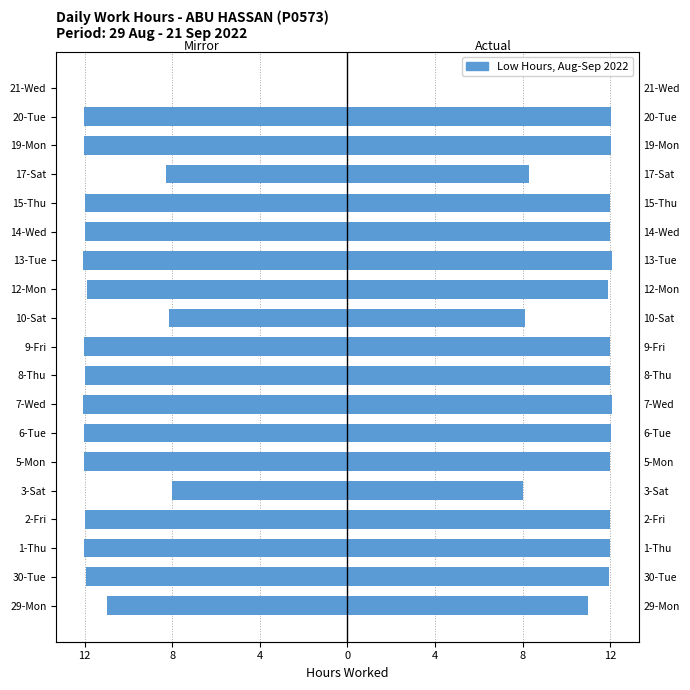

Is the value of Low Hours (Right) at 3-Sat greater than the value of Low Hours (Left) at 9-Fri?

Yes